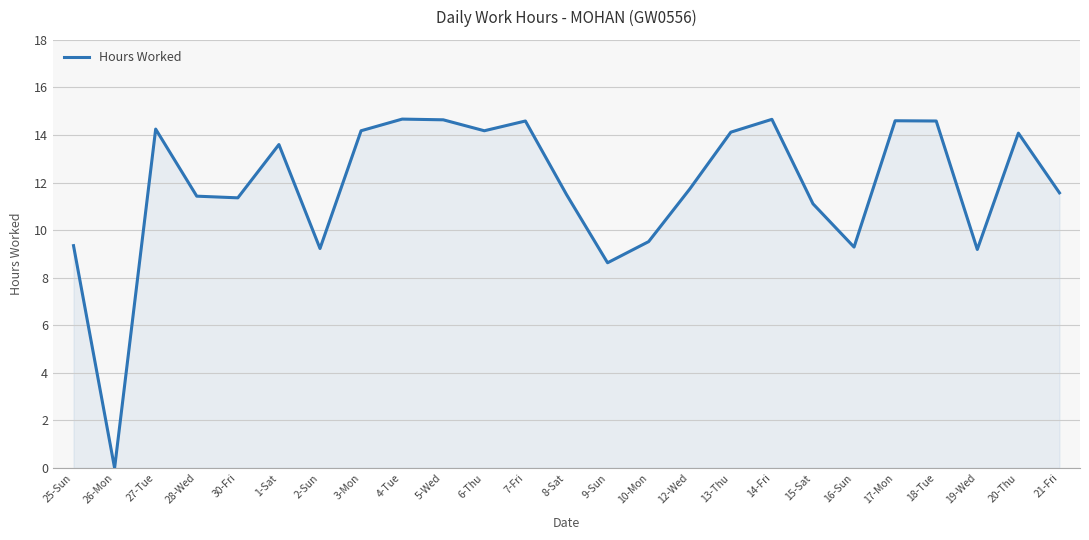

At which label does the data first exceed 11?

27-Tue